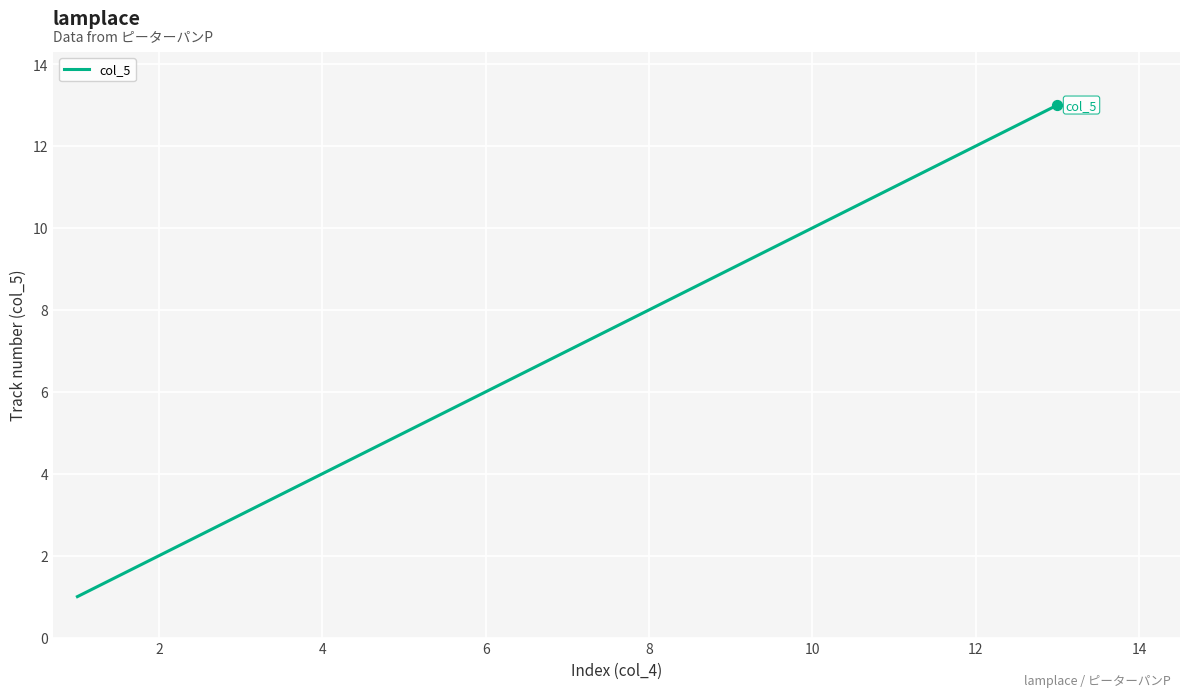

What is the maximum value shown in the chart?

13